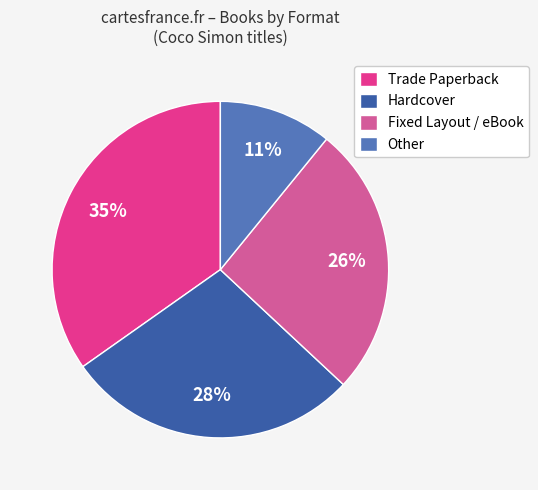

Does any single category account for the majority?

No